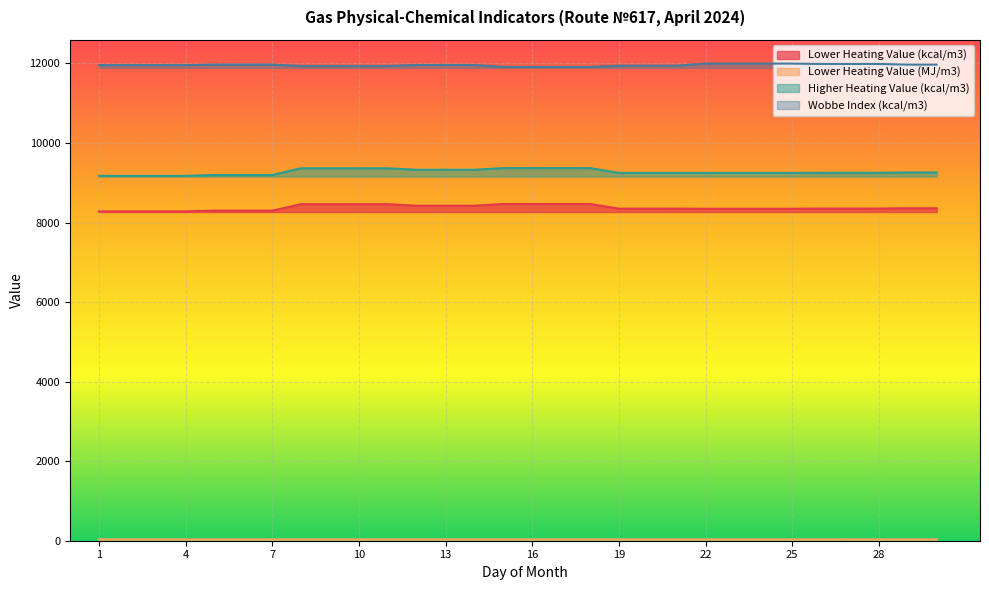

What are all the series names shown in the legend?

Lower Heating Value (kcal/m3), Lower Heating Value (MJ/m3), Higher Heating Value (kcal/m3), Wobbe Index (kcal/m3)